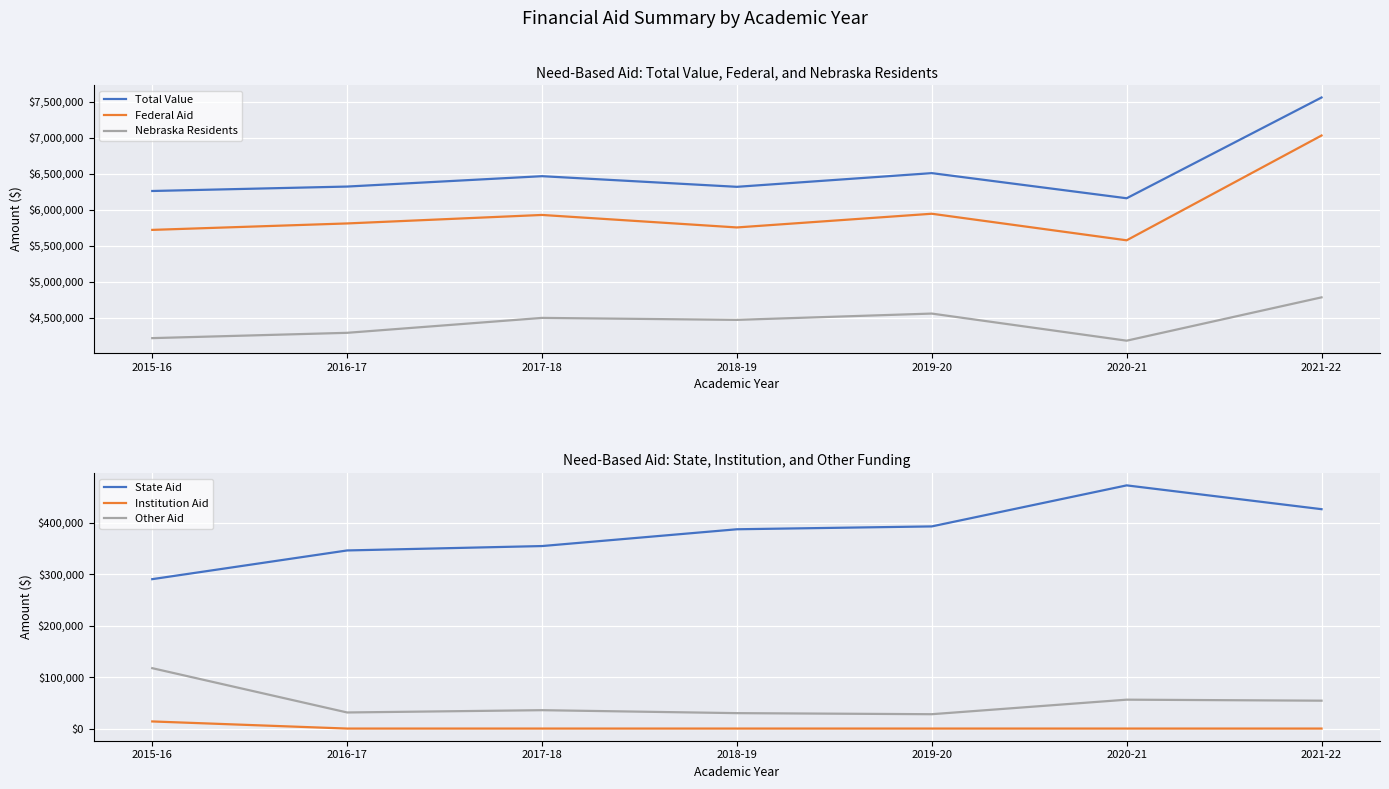

What are all the series names shown in the legend?

Total Value, Federal Aid, Nebraska Residents, State Aid, Institution Aid, Other Aid